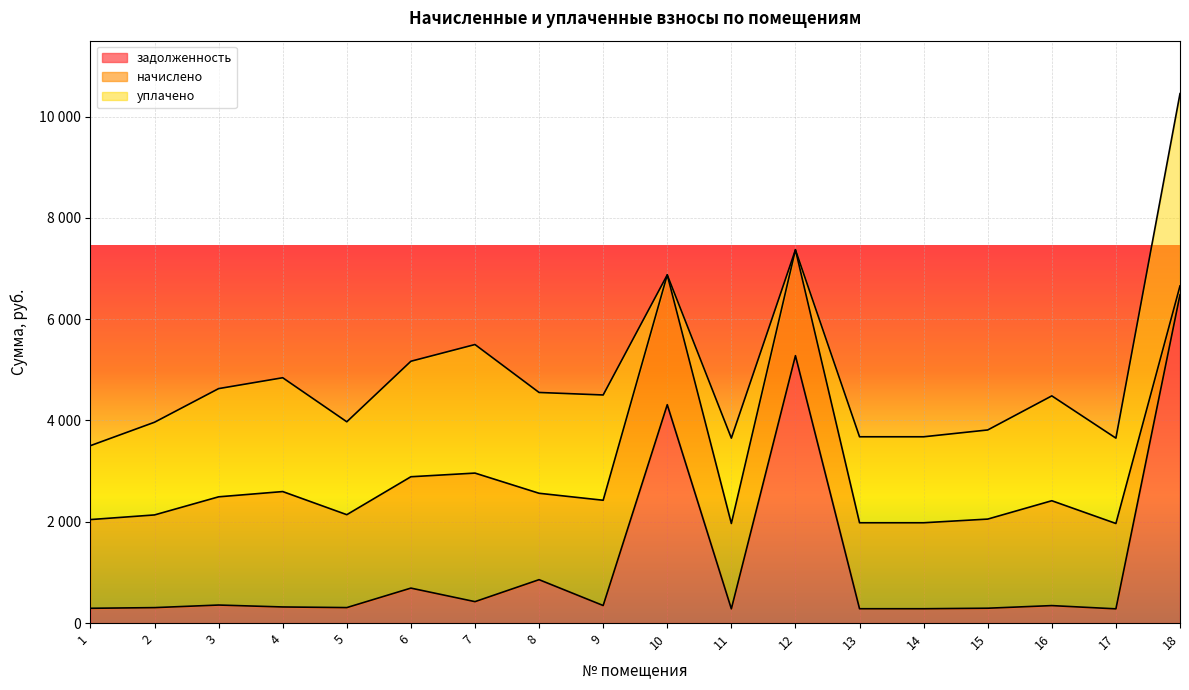

Rank the series at 4 from lowest to highest value.

задолженность, уплачено, начислено